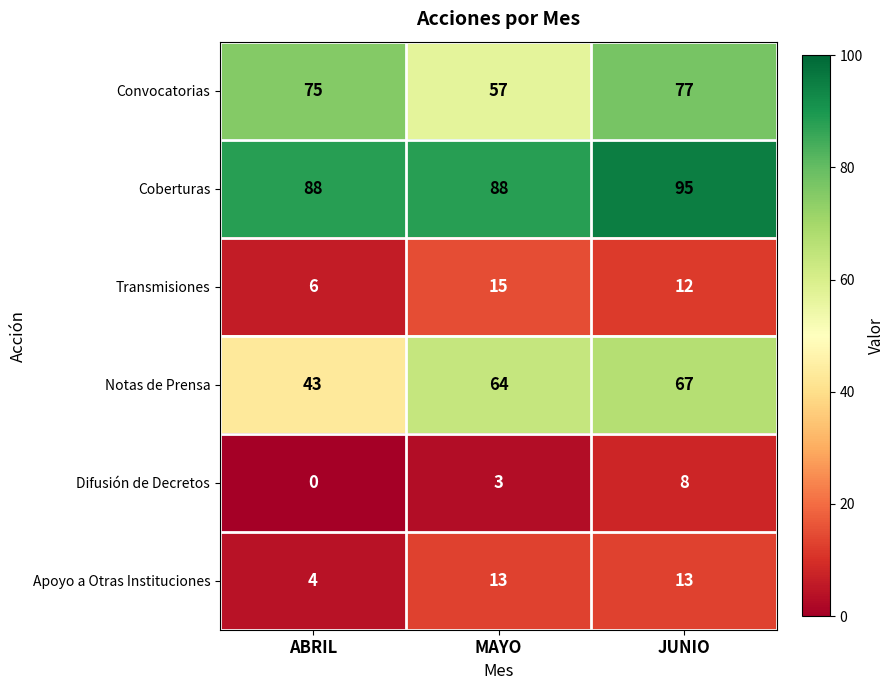

What is the difference between the highest and lowest values at JUNIO?

87